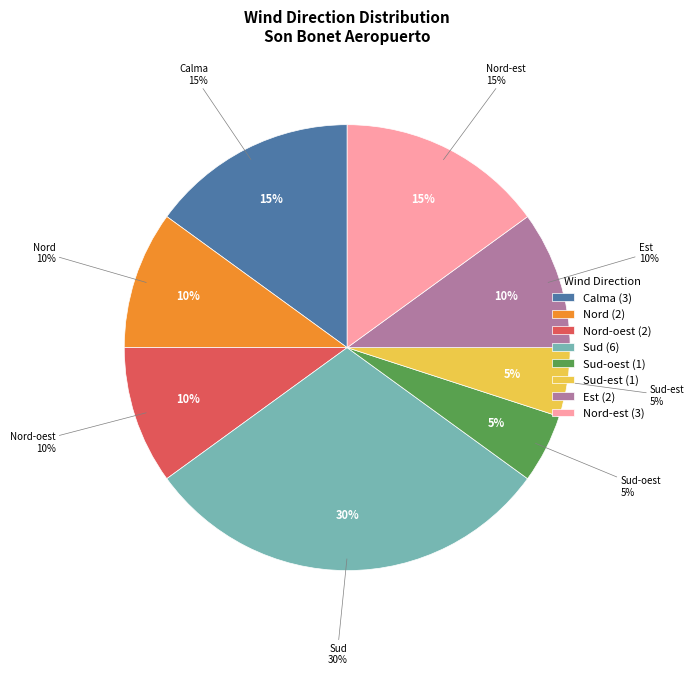

Between Calma (ratxa) and Nord-est, which is larger?

Nord-est